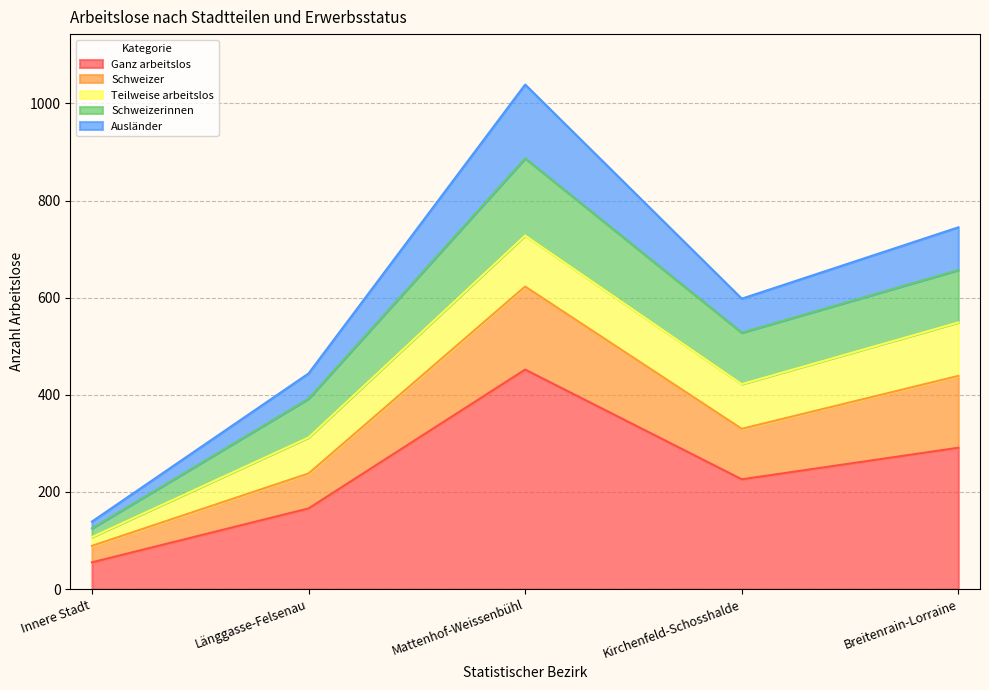

What is the total value across all series at Kirchenfeld-Schosshalde?

598